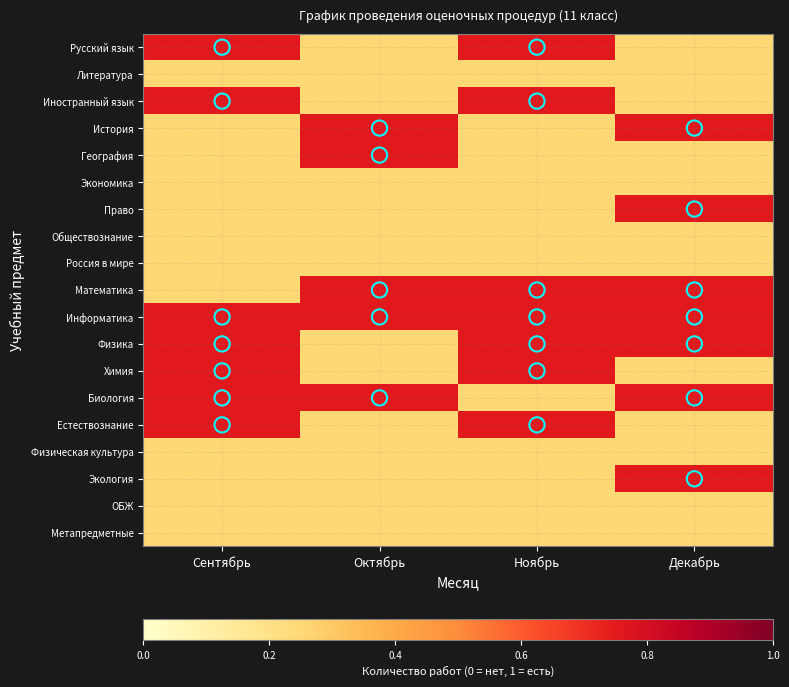

Which series changed the most between Октябрь and Декабрь?

География